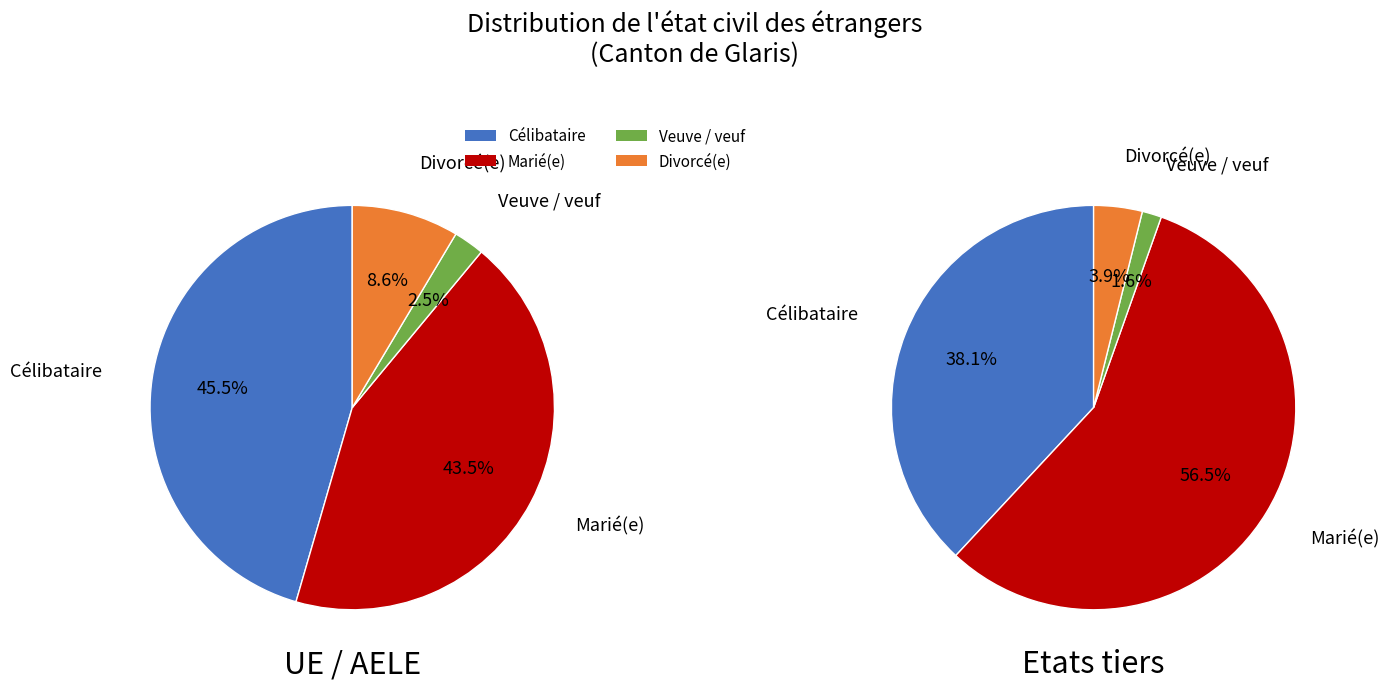

Does any single category account for the majority?

No